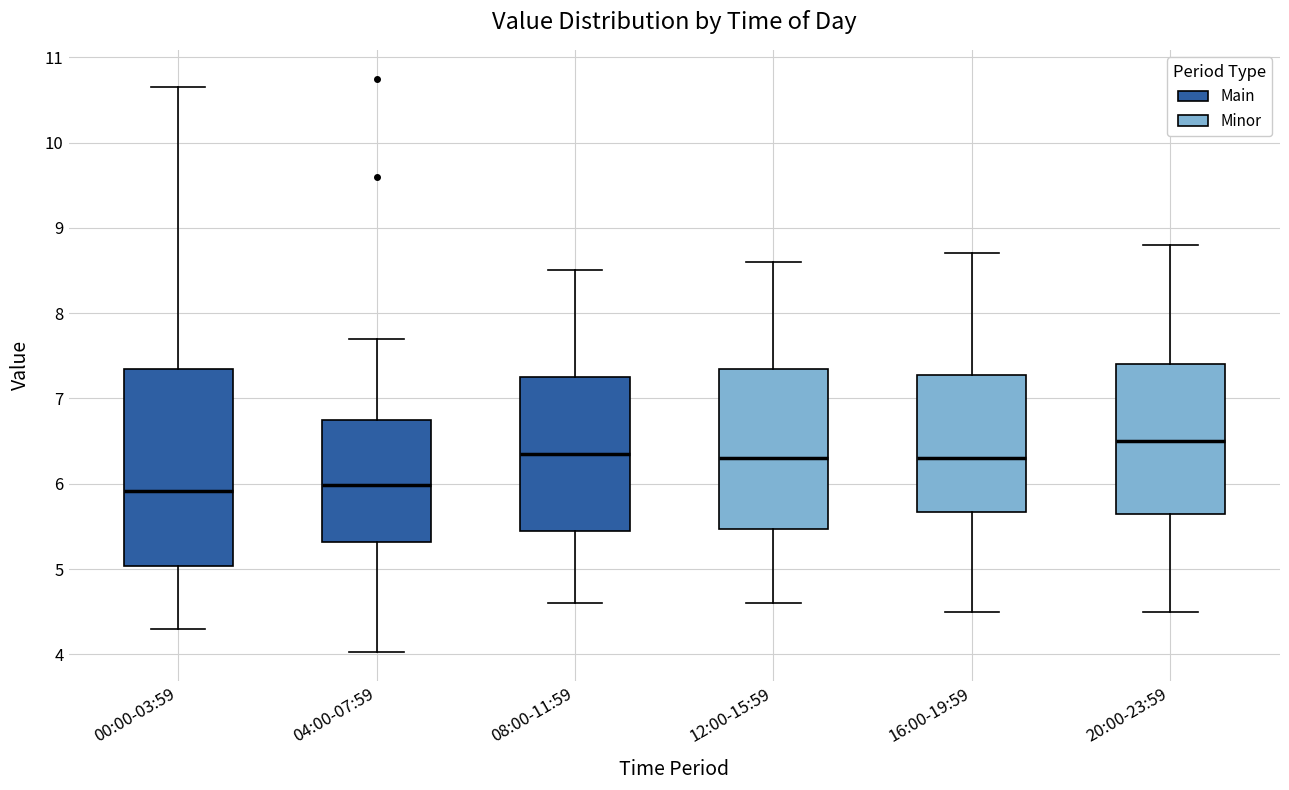

Reading left to right, transcribe this box plot: for each box, give where its median line is, the range the box spans, and where its two whiskers end, as read against the y-axis. The values are not printed on the chart, so give them approximately, as read against the axis.

00:00-03:59: median 5.9, box 5.0 to 7.4, whiskers 4.3 to 10.7
04:00-07:59: median 6.0, box 5.3 to 6.8, whiskers 4.0 to 7.7
08:00-11:59: median 6.4, box 5.5 to 7.3, whiskers 4.6 to 8.5
12:00-15:59: median 6.3, box 5.5 to 7.4, whiskers 4.6 to 8.6
16:00-19:59: median 6.3, box 5.7 to 7.3, whiskers 4.5 to 8.7
20:00-23:59: median 6.5, box 5.7 to 7.4, whiskers 4.5 to 8.8